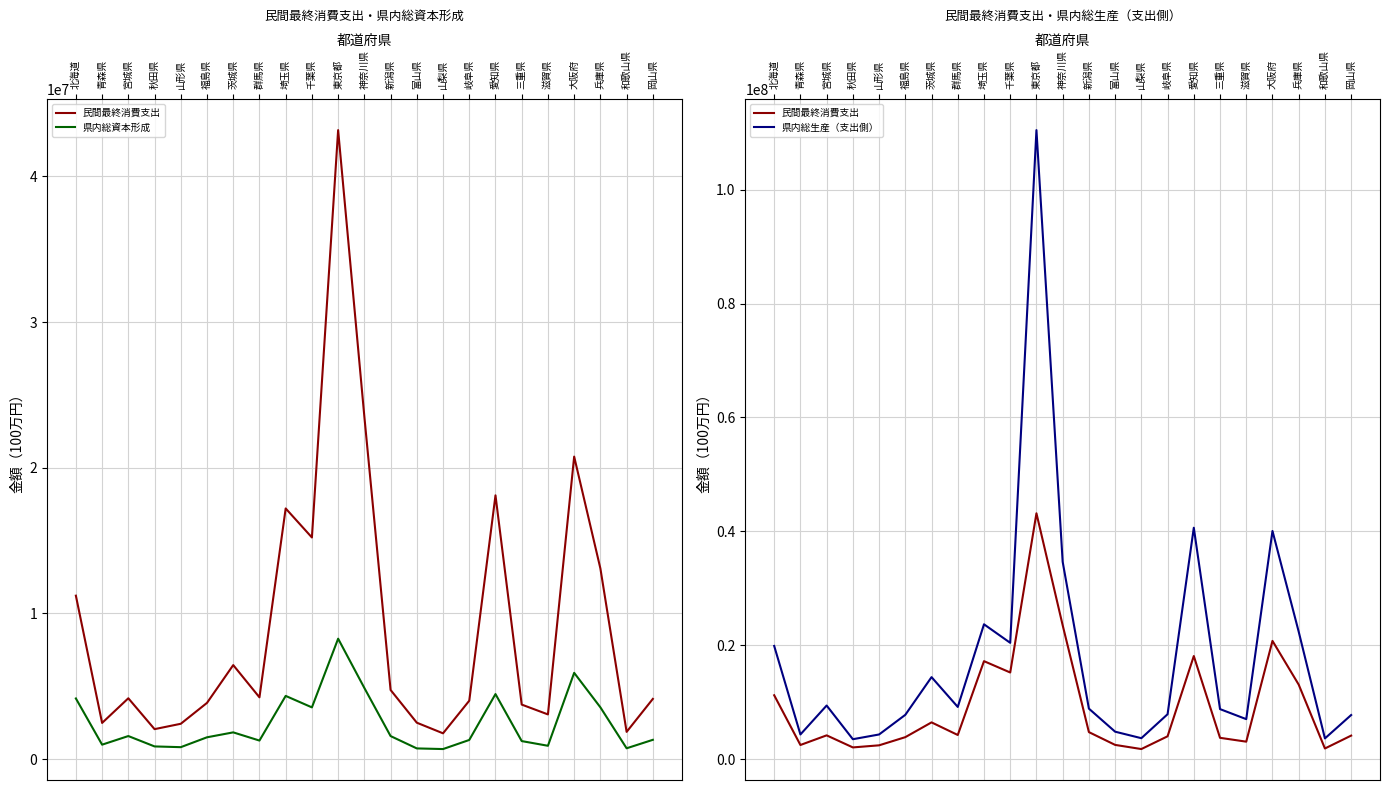

True or false: 県内総資本形成 has more than 1 interior local peaks.

True